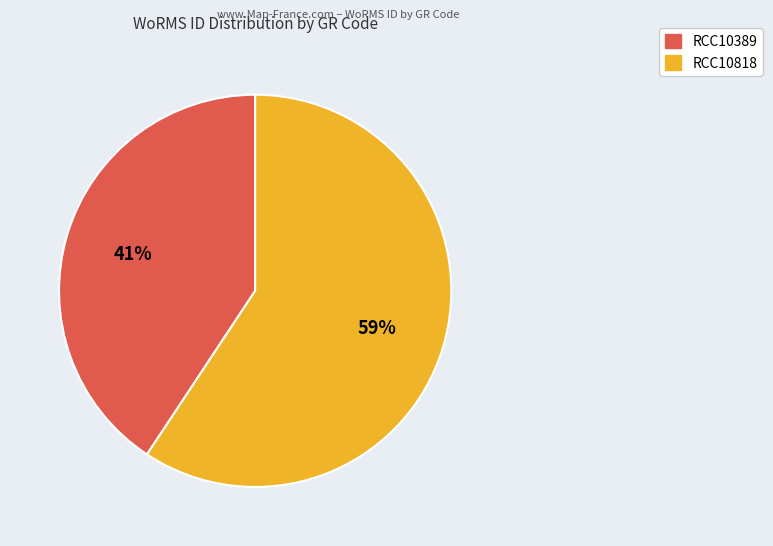

Does any single category account for the majority?

Yes